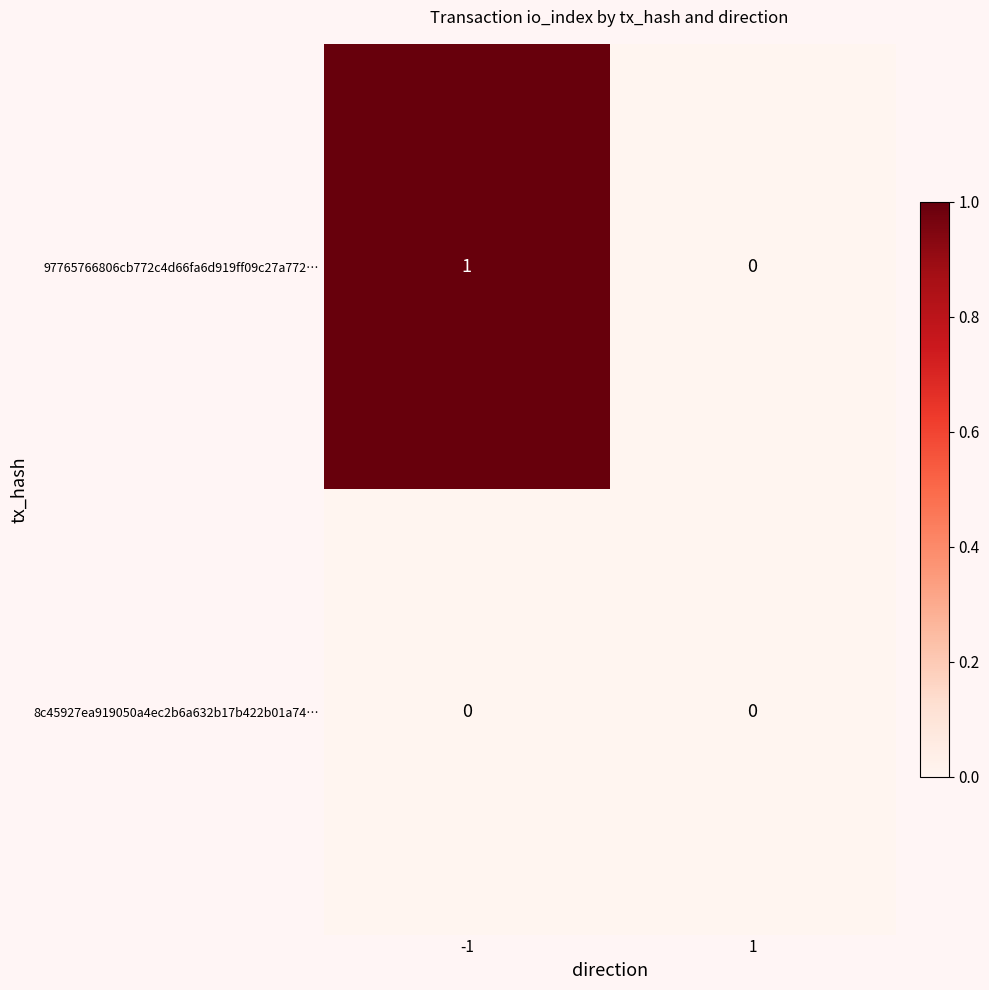

Rank the series at -1 from lowest to highest value.

8c45927ea919050a4ec2b6a632b17b422b01a74…, 97765766806cb772c4d66fa6d919ff09c27a772…